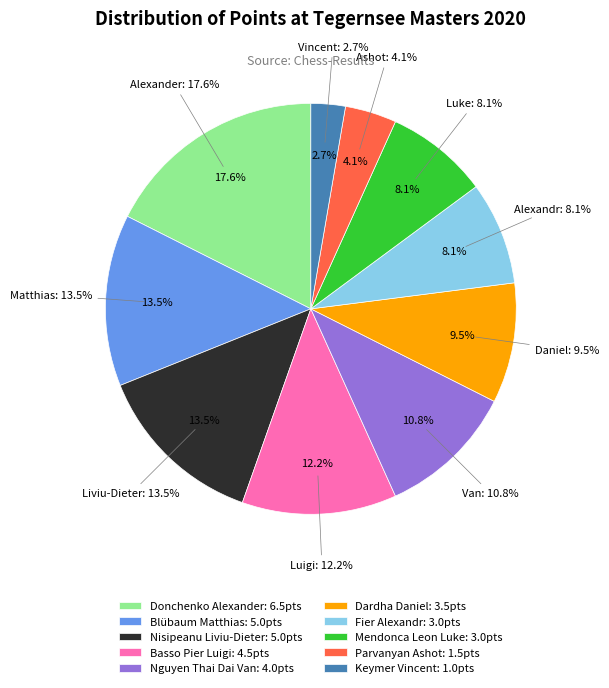

Rank the categories by value from lowest to highest.

Keymer Vincent, Parvanyan Ashot, Fier Alexandr, Mendonca Leon Luke, Dardha Daniel, Nguyen Thai Dai Van, Basso Pier Luigi, Blübaum Matthias, Nisipeanu Liviu-Dieter, Donchenko Alexander